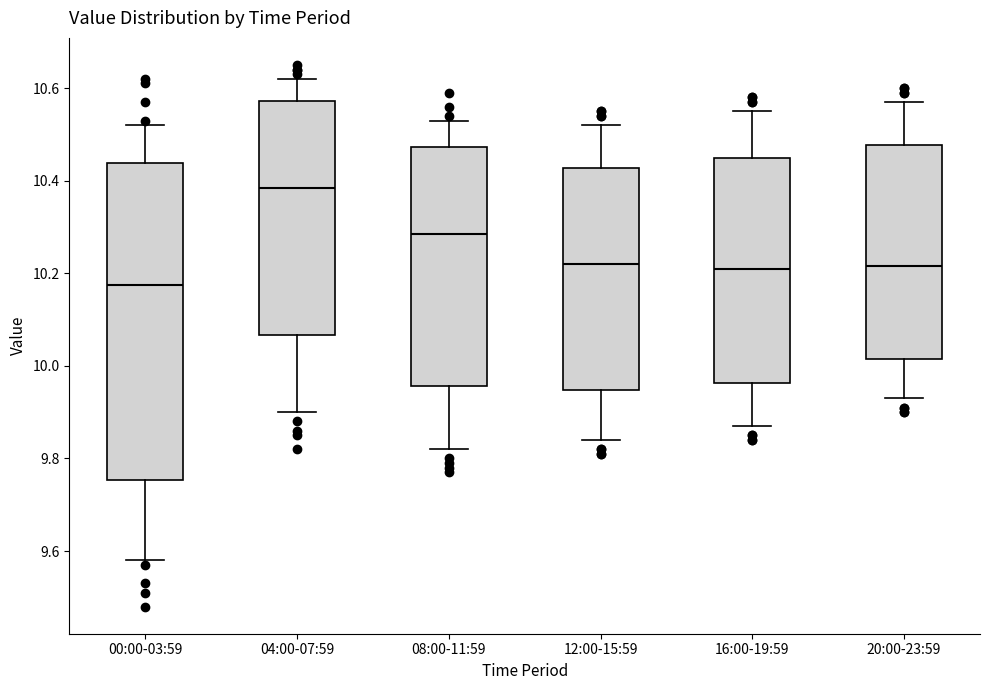

Reading left to right, transcribe this box plot: for each box, give where its median line is, the range the box spans, and where its two whiskers end, as read against the y-axis. The values are not printed on the chart, so give them approximately, as read against the axis.

00:00-03:59: median 10.18, box 9.76 to 10.44, whiskers 9.58 to 10.52
04:00-07:59: median 10.38, box 10.06 to 10.58, whiskers 9.90 to 10.62
08:00-11:59: median 10.28, box 9.96 to 10.48, whiskers 9.82 to 10.54
12:00-15:59: median 10.22, box 9.94 to 10.42, whiskers 9.84 to 10.52
16:00-19:59: median 10.22, box 9.96 to 10.46, whiskers 9.88 to 10.56
20:00-23:59: median 10.22, box 10.02 to 10.48, whiskers 9.94 to 10.58